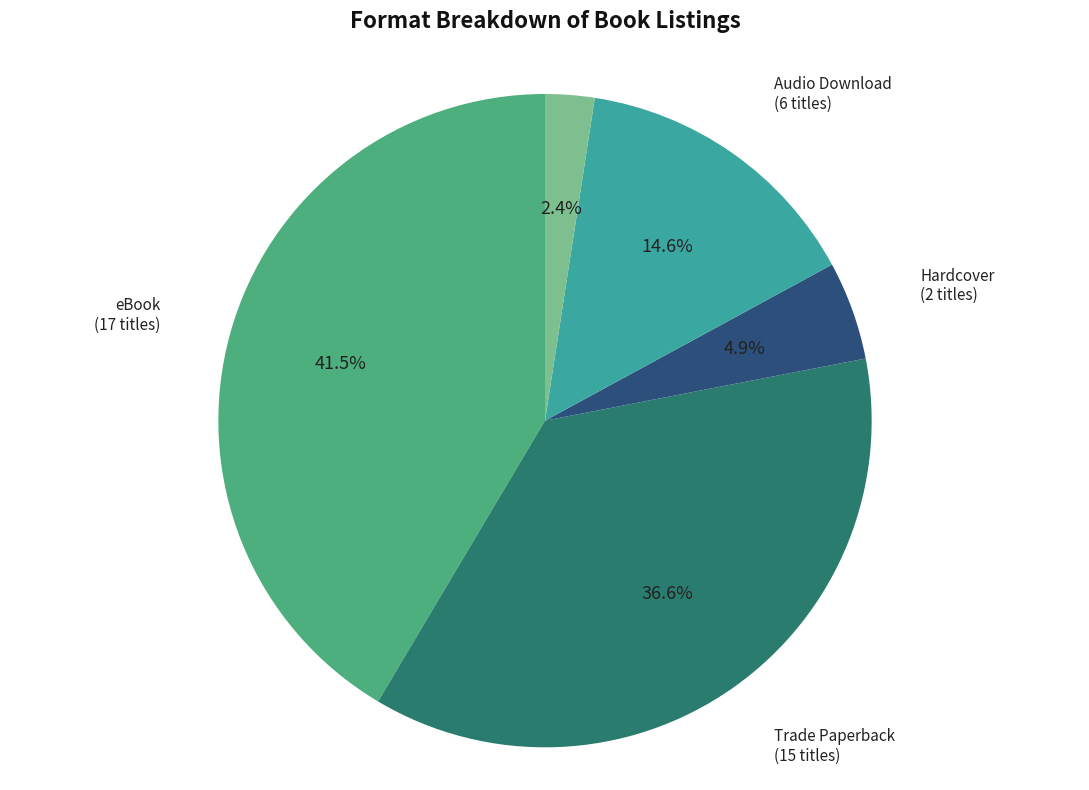

What percentage is the Trade Paperback slice, to the nearest percent?

37%